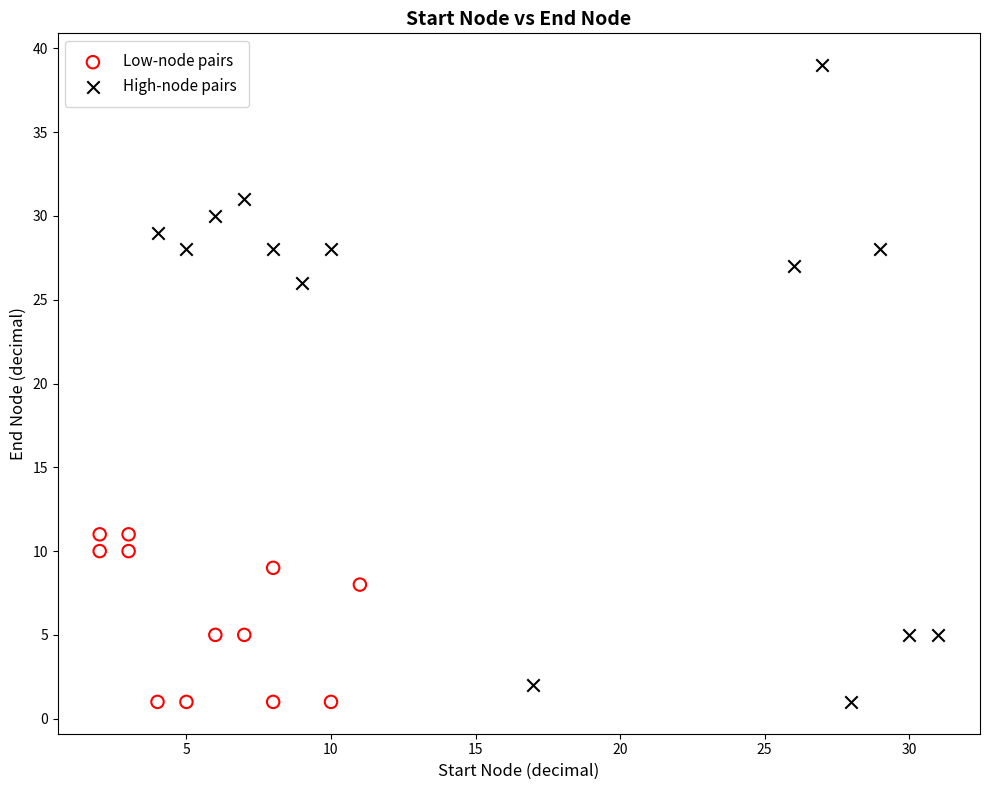

Which series contains the highest Y value?

High-node pairs